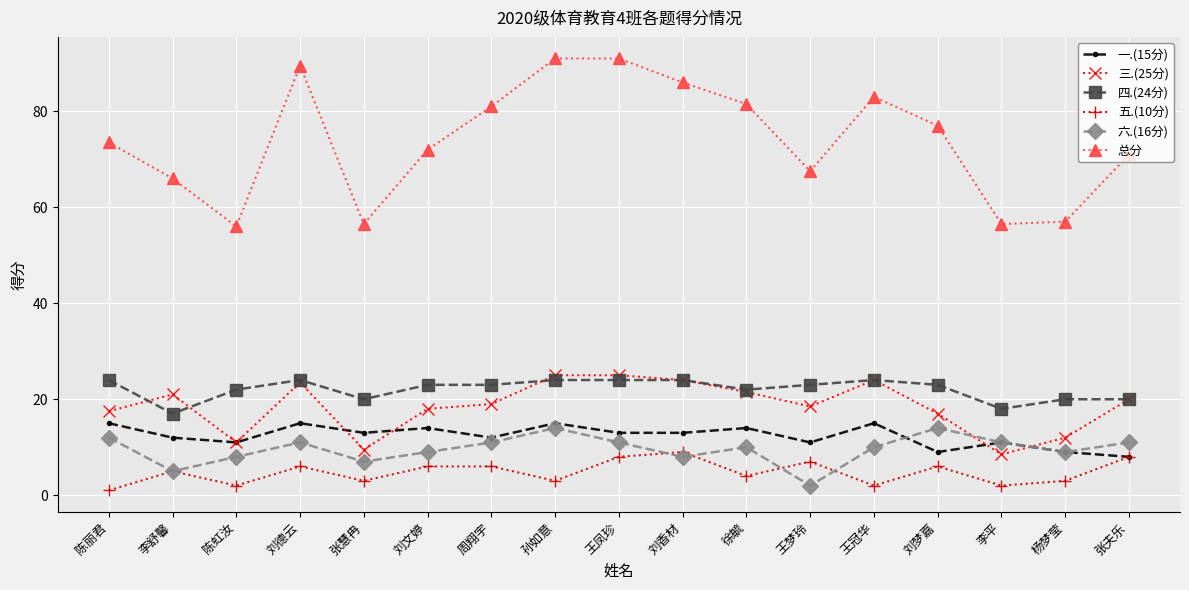

Reading left to right, list all the values displayed in this chart.

一.(15分): 15.0	12.0	11.0	15.0	13.0	14.0	12.0	15.0	13.0	13.0	14.0	11.0	15.0	9.0	11.0	9.0	8.0
三.(25分): 17.5	21.0	11.0	23.5	9.5	18.0	19.0	25.0	25.0	24.0	21.5	18.5	24.0	17.0	8.5	12.0	20.0
四.(24分): 24.0	17.0	22.0	24.0	20.0	23.0	23.0	24.0	24.0	24.0	22.0	23.0	24.0	23.0	18.0	20.0	20.0
五.(10分): 1.0	5.0	2.0	6.0	3.0	6.0	6.0	3.0	8.0	9.0	4.0	7.0	2.0	6.0	2.0	3.0	8.0
六.(16分): 12.0	5.0	8.0	11.0	7.0	9.0	11.0	14.0	11.0	8.0	10.0	2.0	10.0	14.0	11.0	9.0	11.0
总分: 73.5	66.0	56.0	89.5	56.5	72.0	81.0	91.0	91.0	86.0	81.5	67.5	83.0	77.0	56.5	57.0	71.0